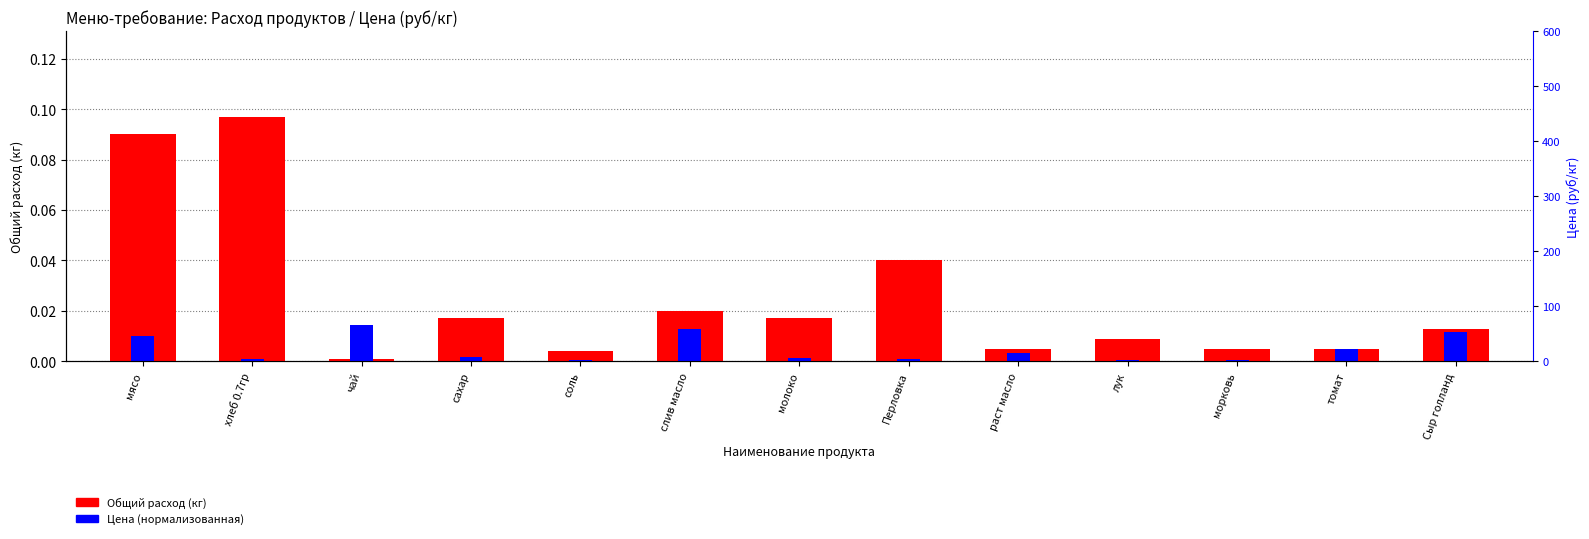

Is the value of Общий расход (кг) at слив масло greater than the value of Цена (нормализованная) at сахар?

Yes